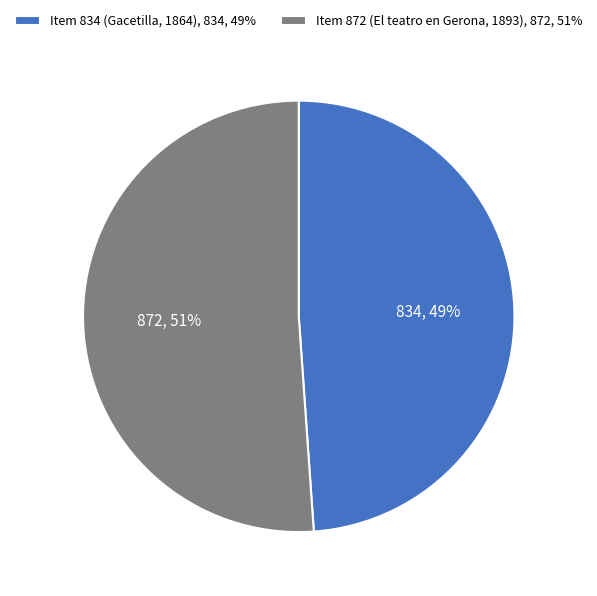

Count the number of slices in the pie.

2